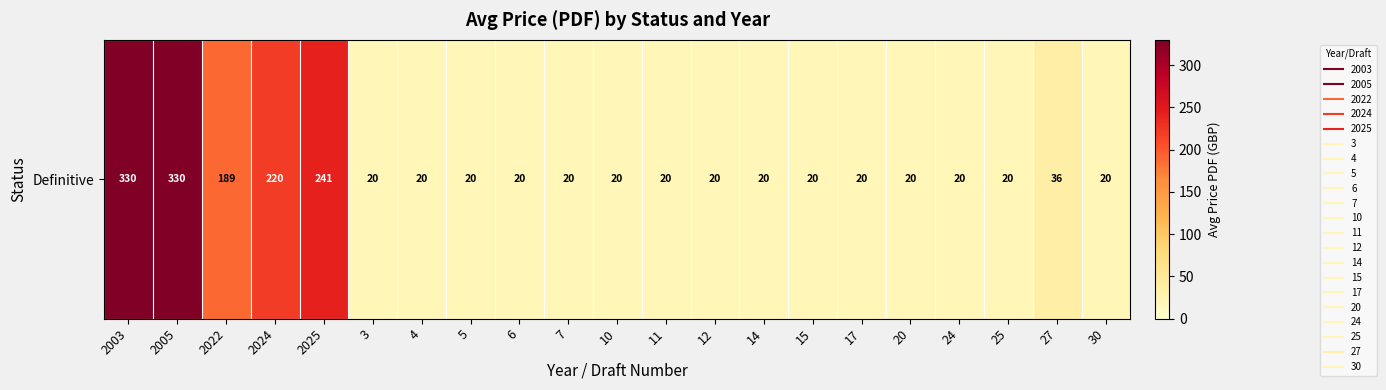

How many categories are shown in the chart?

21